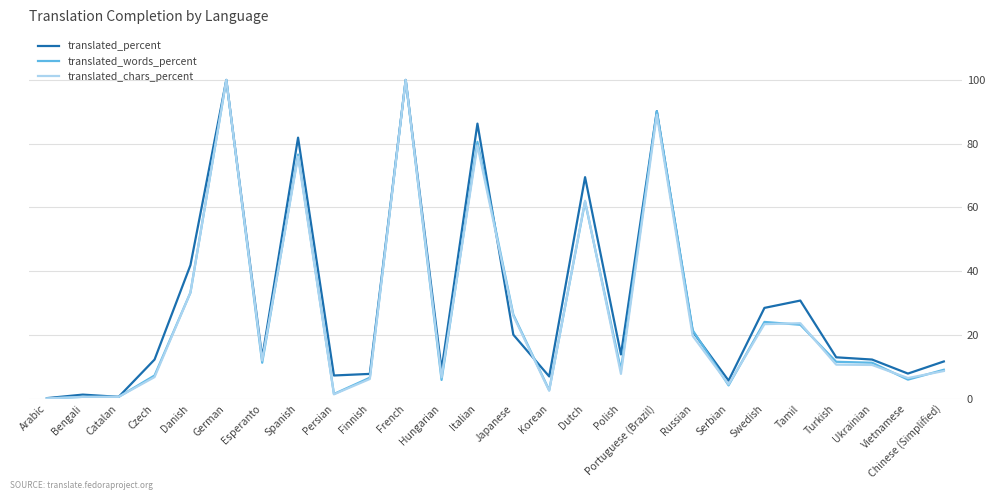

The translated_words_percent series shows 8.7 at Japanese. True or false?

False